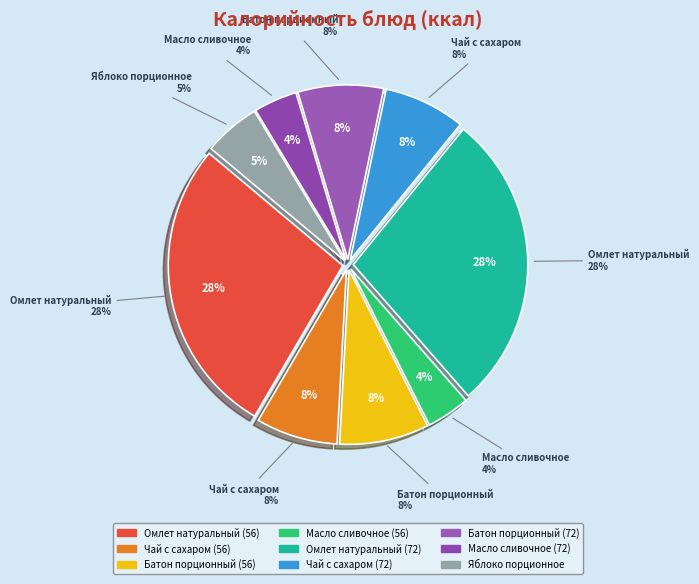

How many segments does this pie chart have?

9